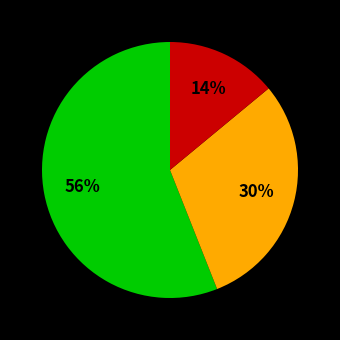

Is there a majority slice in this chart?

Yes